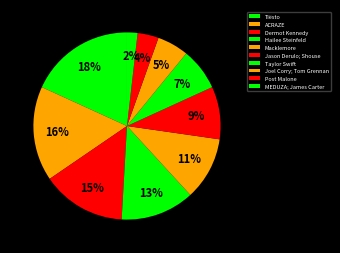

Which has a higher value, Hailee Steinfeld or Tiësto?

Tiësto